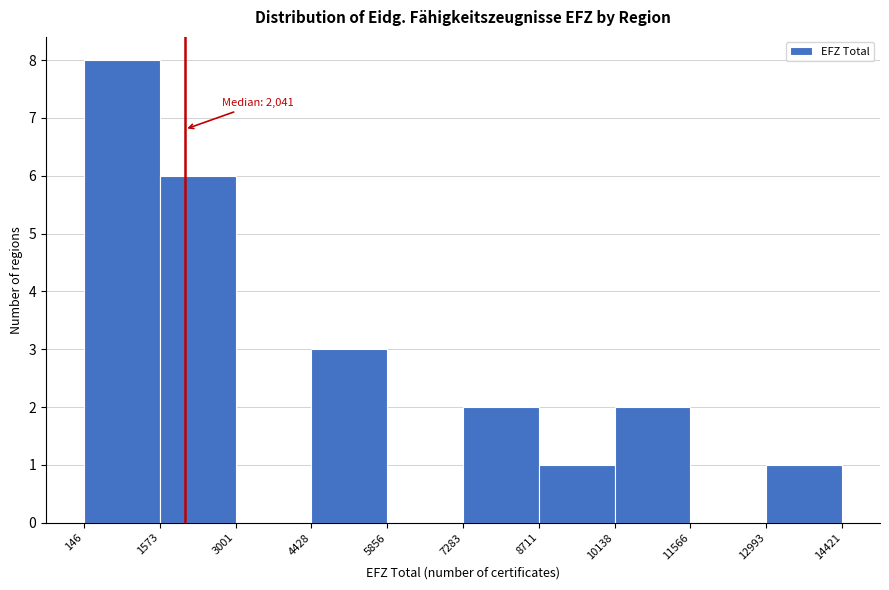

Over which range of the x-axis is the bar tallest?

146 to 1573